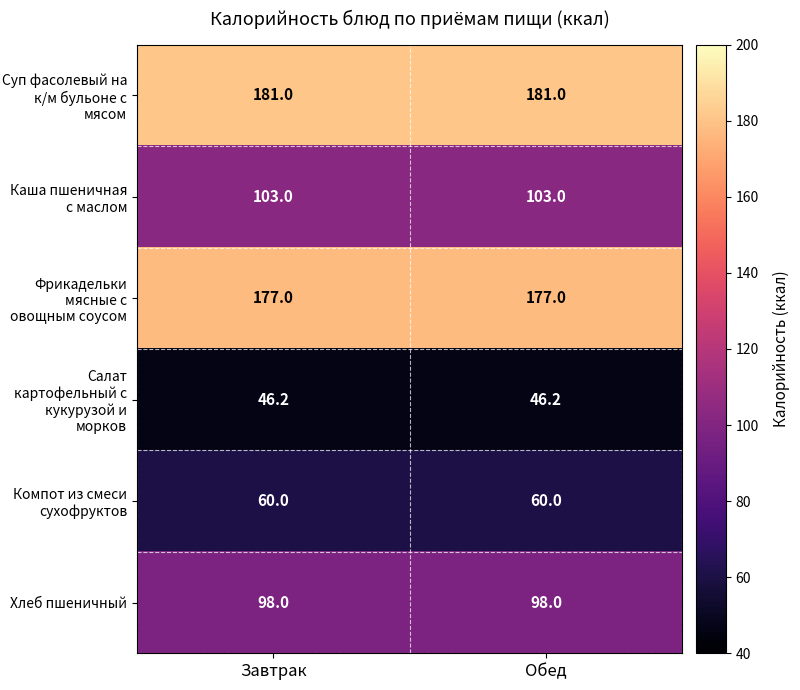

Reading left to right, what are all the values shown in this chart?

Суп фасолевый на к/м бульоне с мясом: Завтрак=181.0	Обед=181.0
Каша пшеничная с маслом: Завтрак=103.0	Обед=103.0
Фрикадельки мясные с овощным соусом: Завтрак=177.0	Обед=177.0
Салат картофельный с кукурузой и морков: Завтрак=46.2	Обед=46.2
Компот из смеси сухофруктов: Завтрак=60.0	Обед=60.0
Хлеб пшеничный: Завтрак=98.0	Обед=98.0